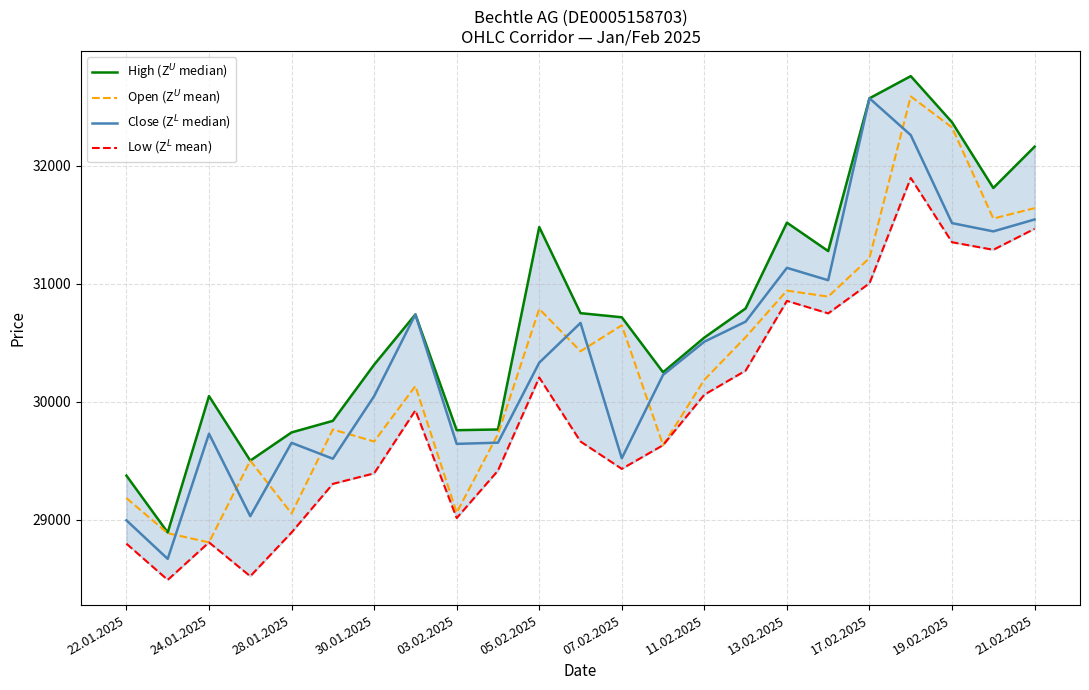

At how many categories does at least one series exceed 32538?

2